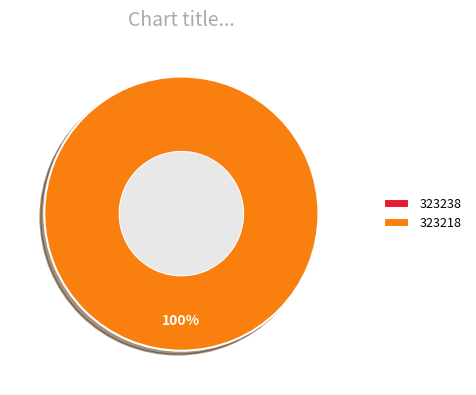

Count the number of slices in the pie.

2